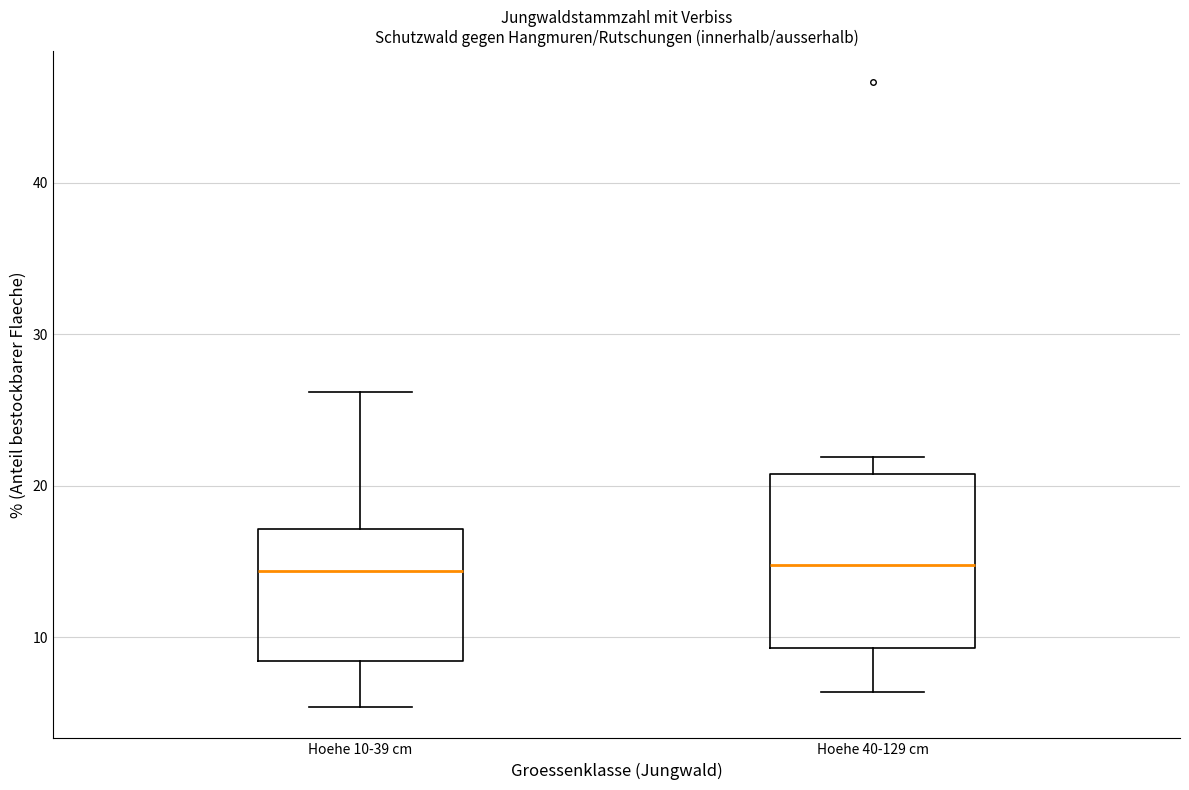

Which box is the tallest, from its lower edge to its upper edge?

Hoehe 40-129 cm